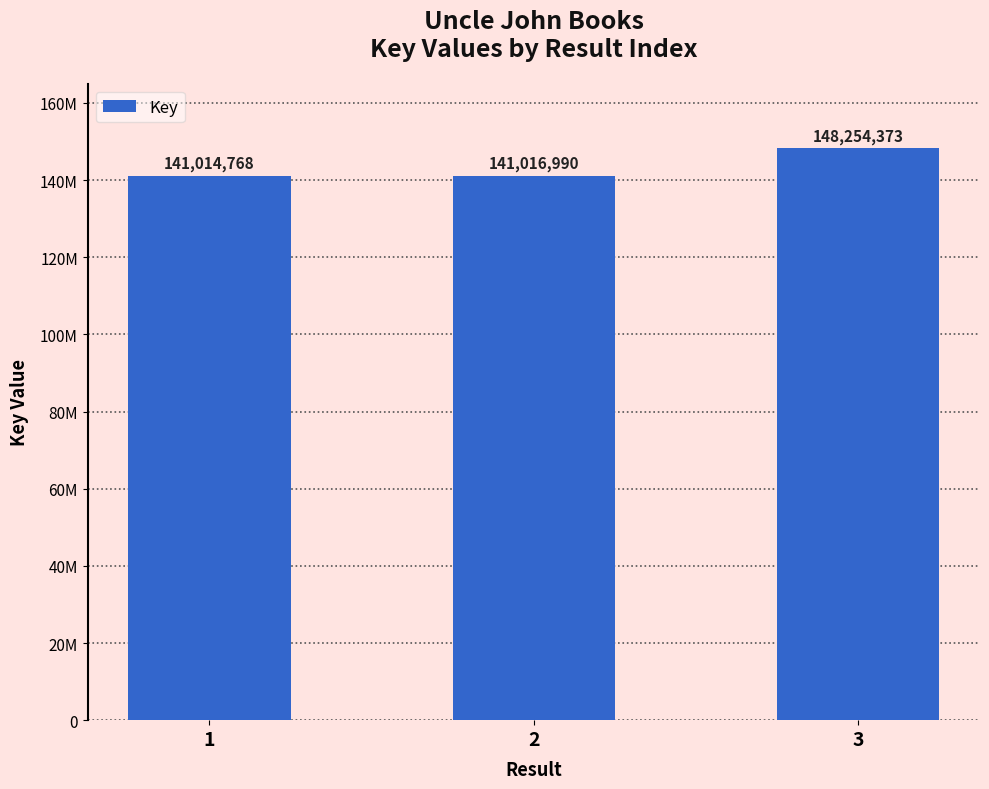

Does the chart contain any negative values?

No